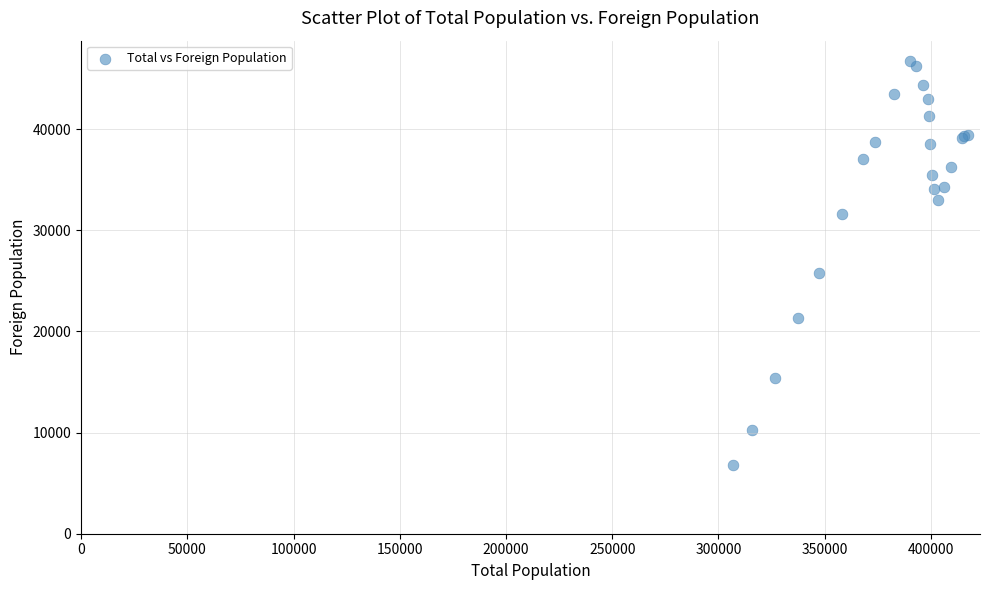

What Y value in the scatter plot is closest to 26768?

25756